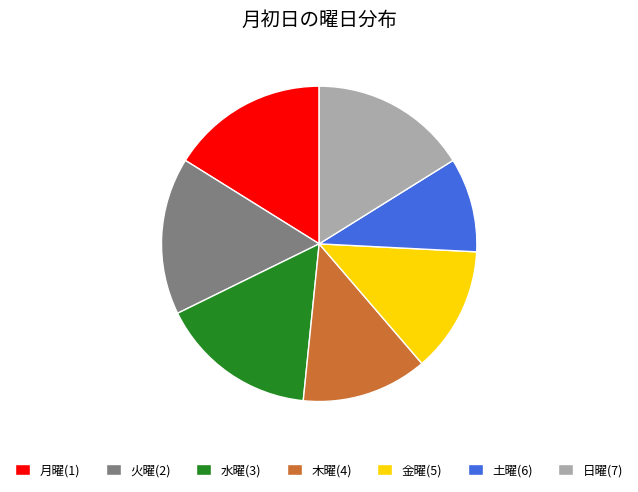

Which slice is the smallest?

土曜(6)